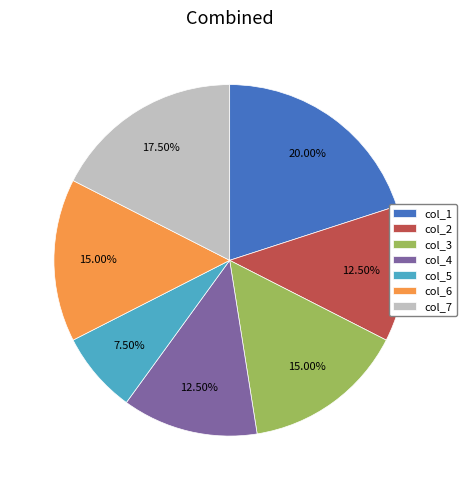

How many segments does this pie chart have?

7